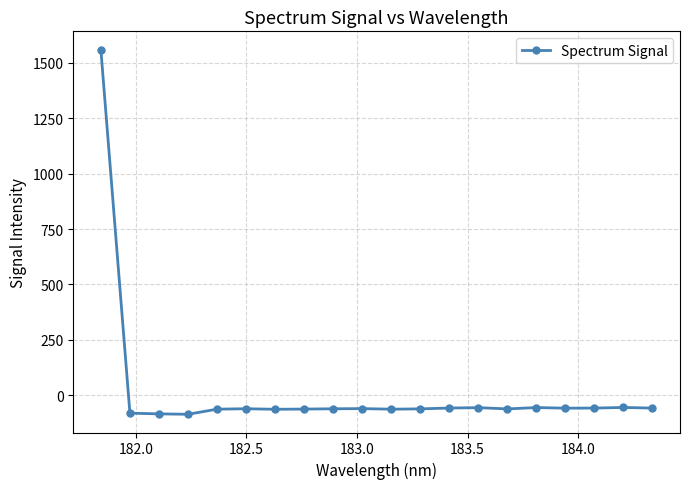

What is the value of the 17th point from the left?

-57.8